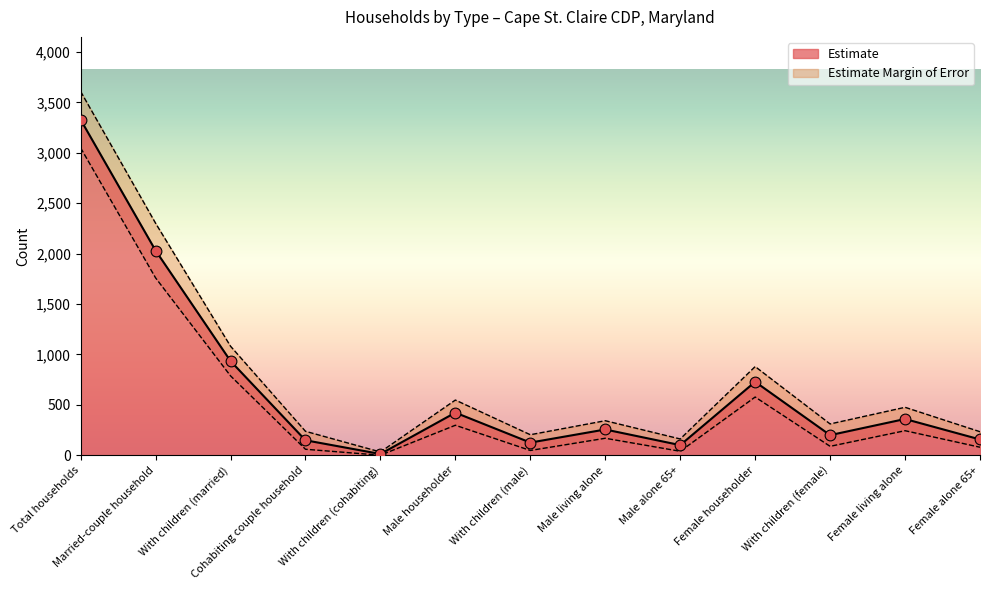

Between With children (cohabiting) and Female householder, which is larger?

Female householder